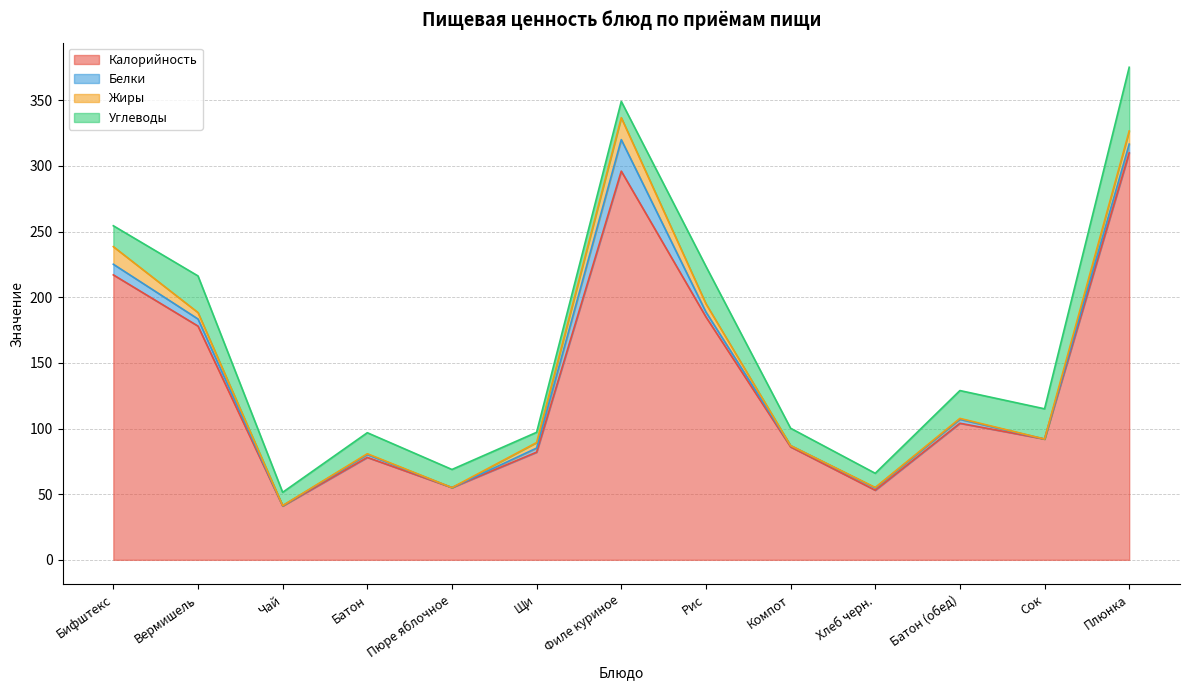

What are all the series names shown in the legend?

Калорийность, Белки, Жиры, Углеводы